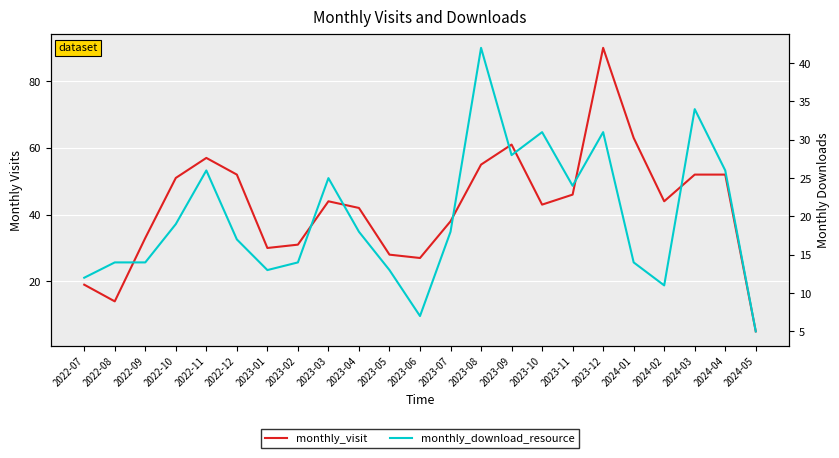

What is the difference between the second highest and minimum values in the monthly_visit series?

58